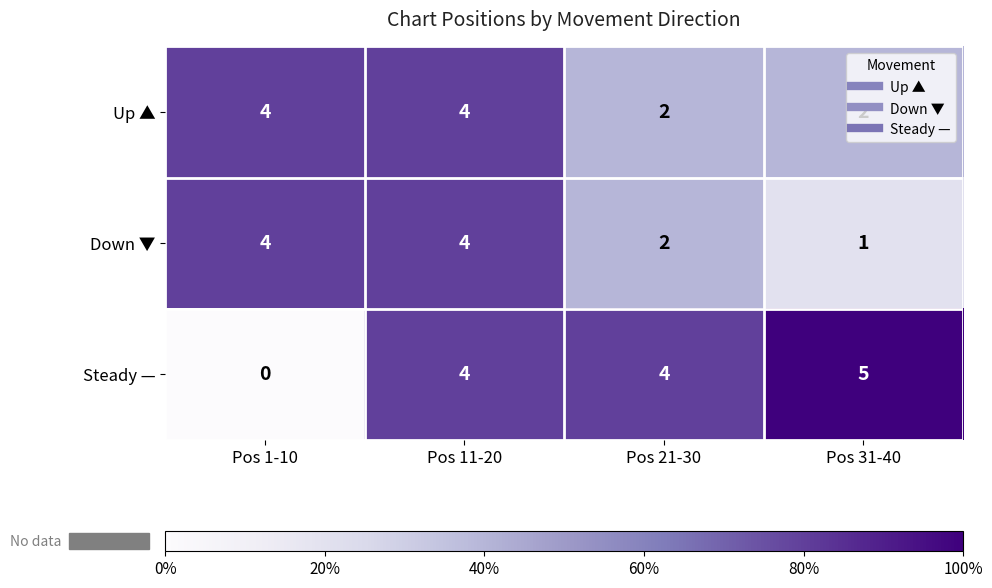

Is it true that Steady — equals 0 at Pos 1-10?

True